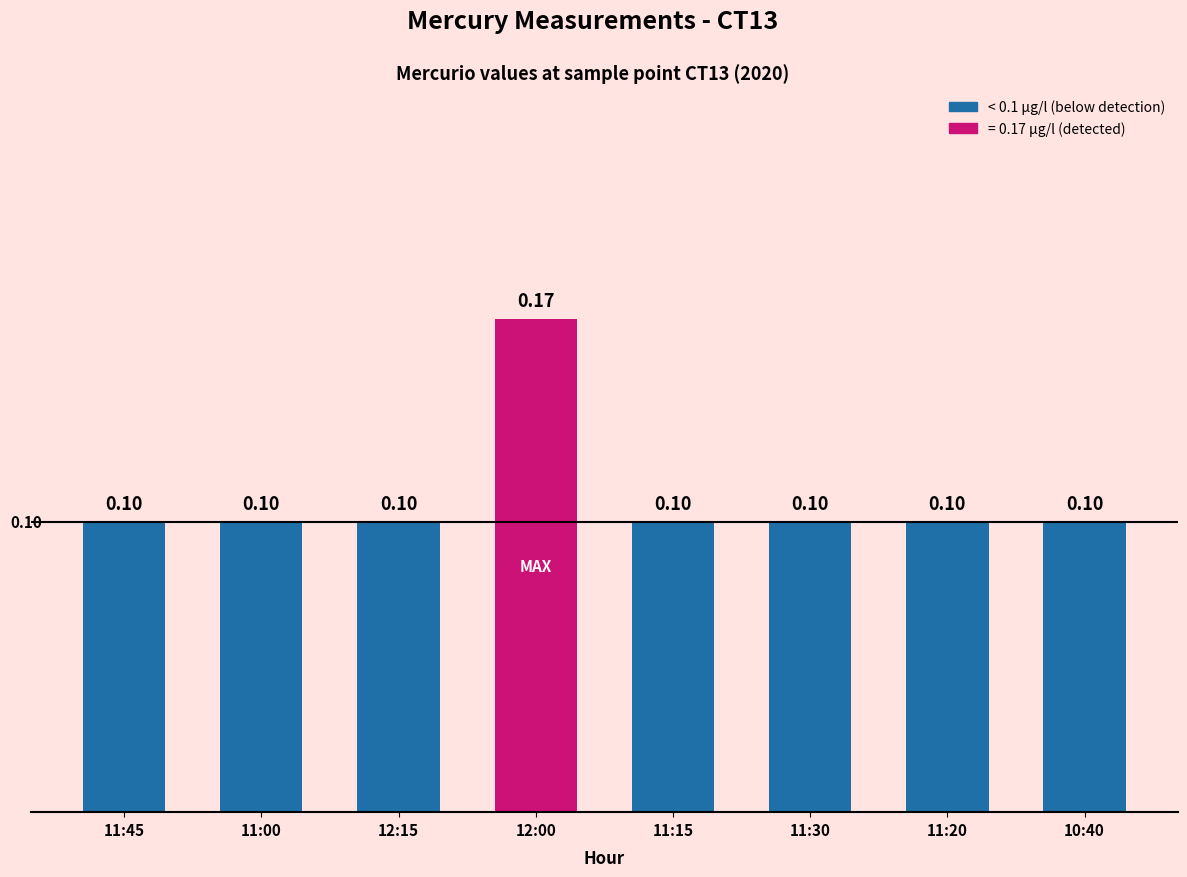

Between 12:00 and 11:30, which is larger?

12:00